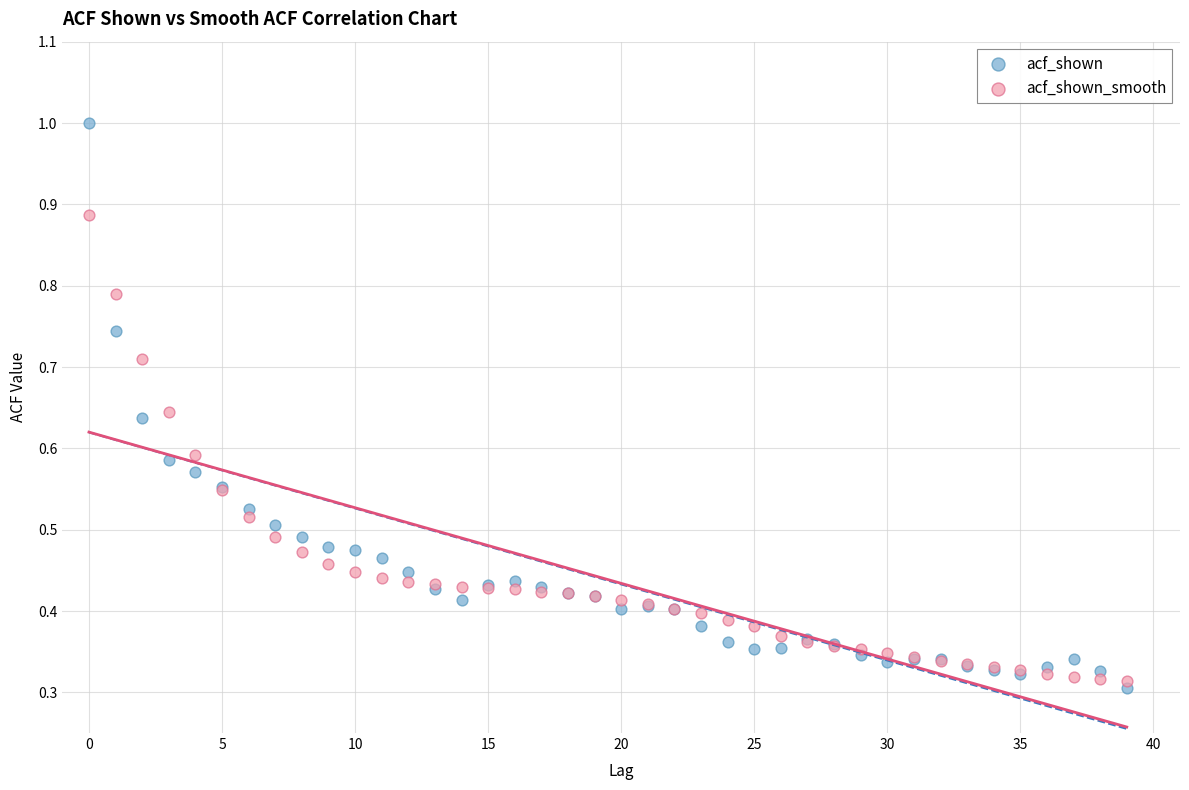

Which series has the largest Y range (max minus min)?

acf_shown